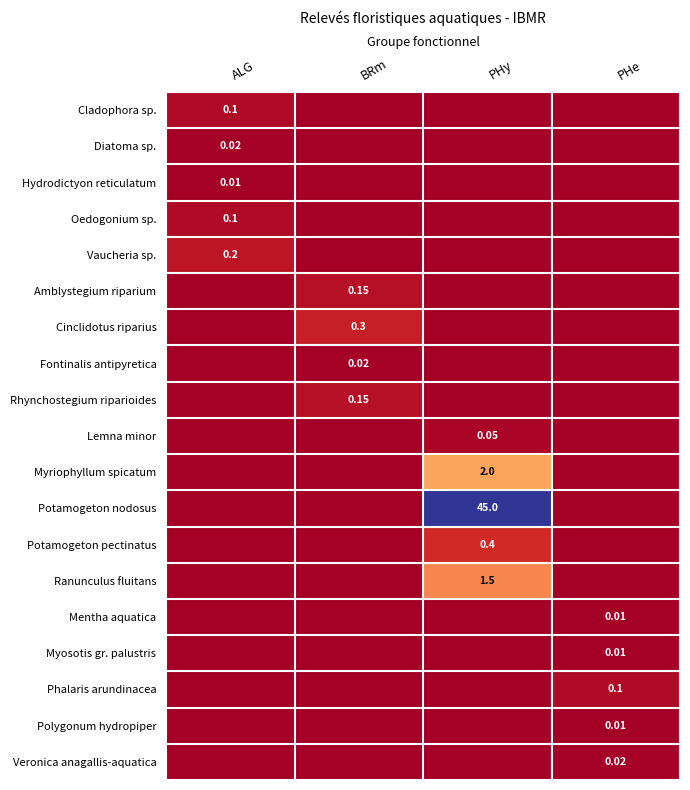

How many values in the Lemna minor series exceed 0?

1